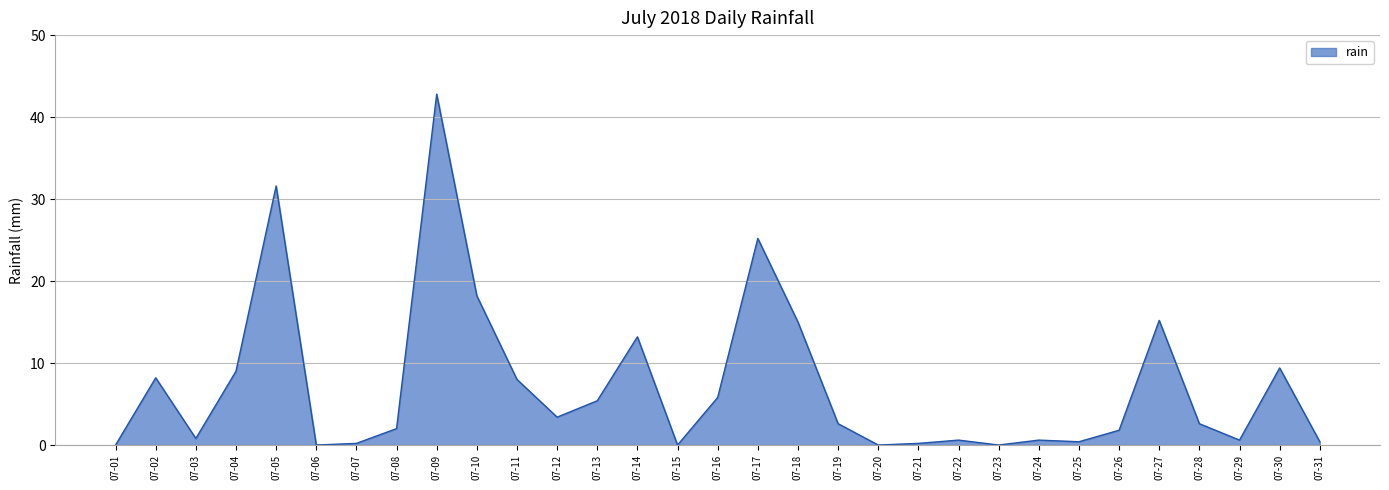

What is the greatest value displayed?

42.8